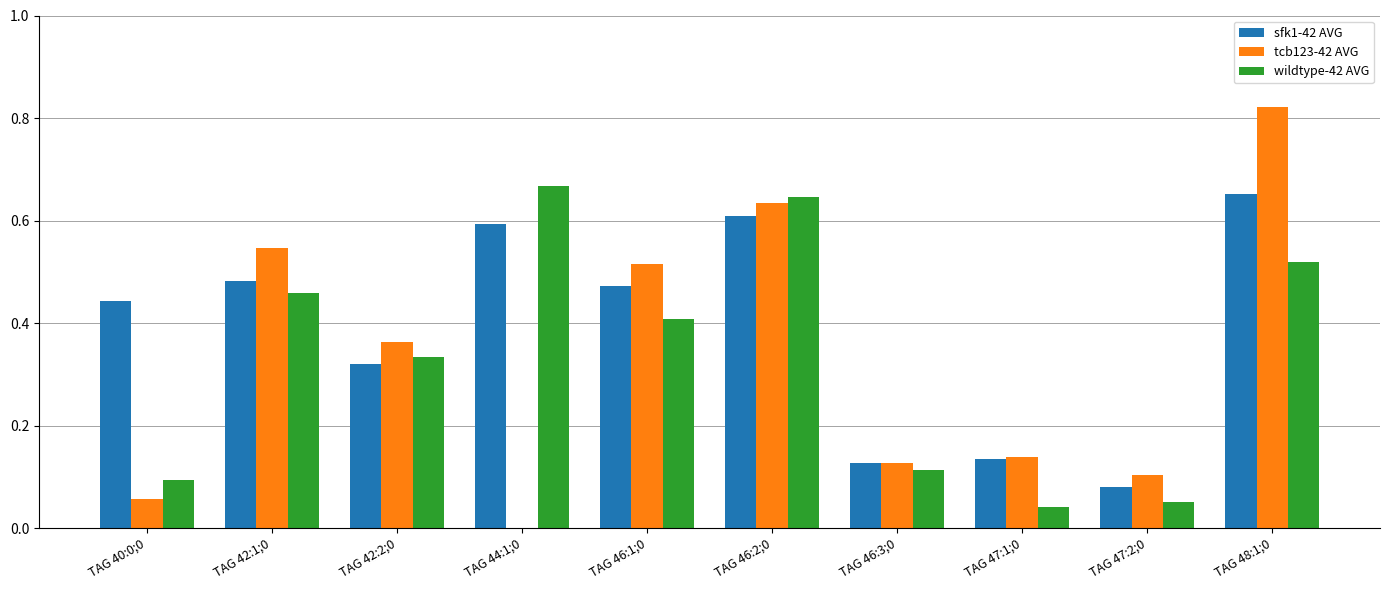

How many groups of bars are there?

10